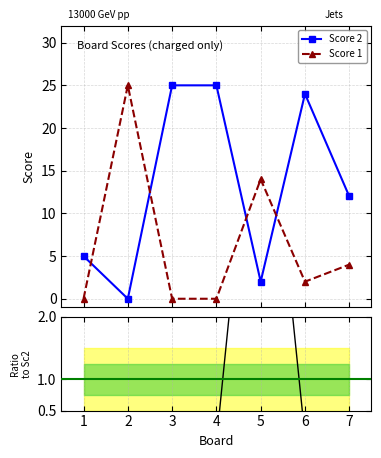

True or false: Score 1 and Score 2 intersect in this chart.

True